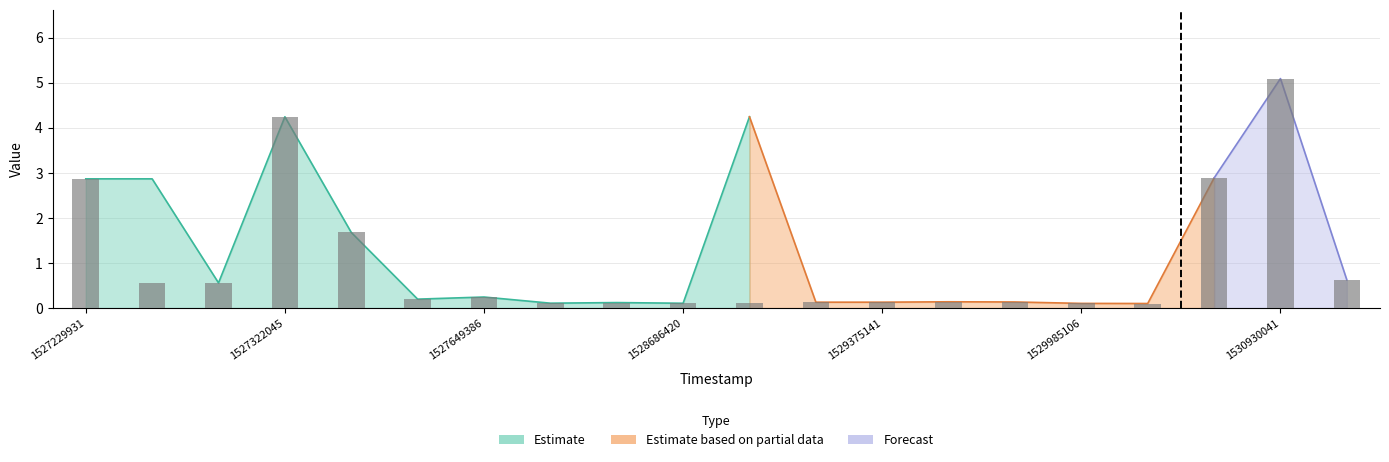

The value of Forecast at 1529375141 is 0.0. True or false?

True